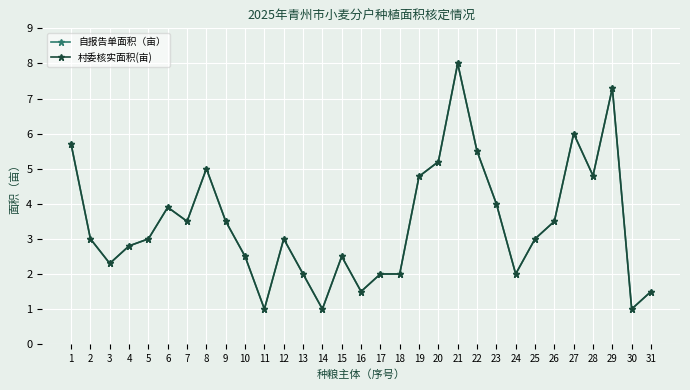

Where is the first local minimum for 村委核实面积(亩)?

3